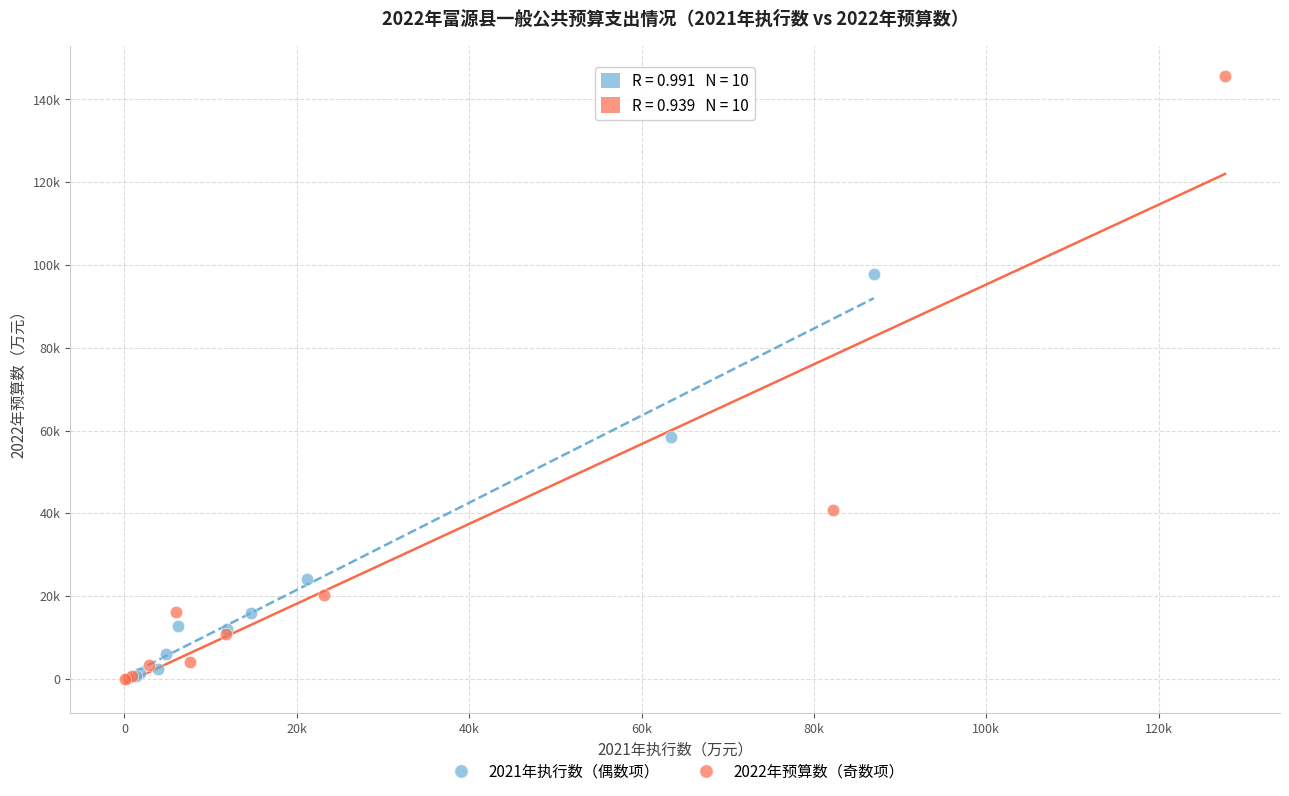

What are all the series names shown in the legend?

2021年执行数（偶数项）, 2022年预算数（奇数项）